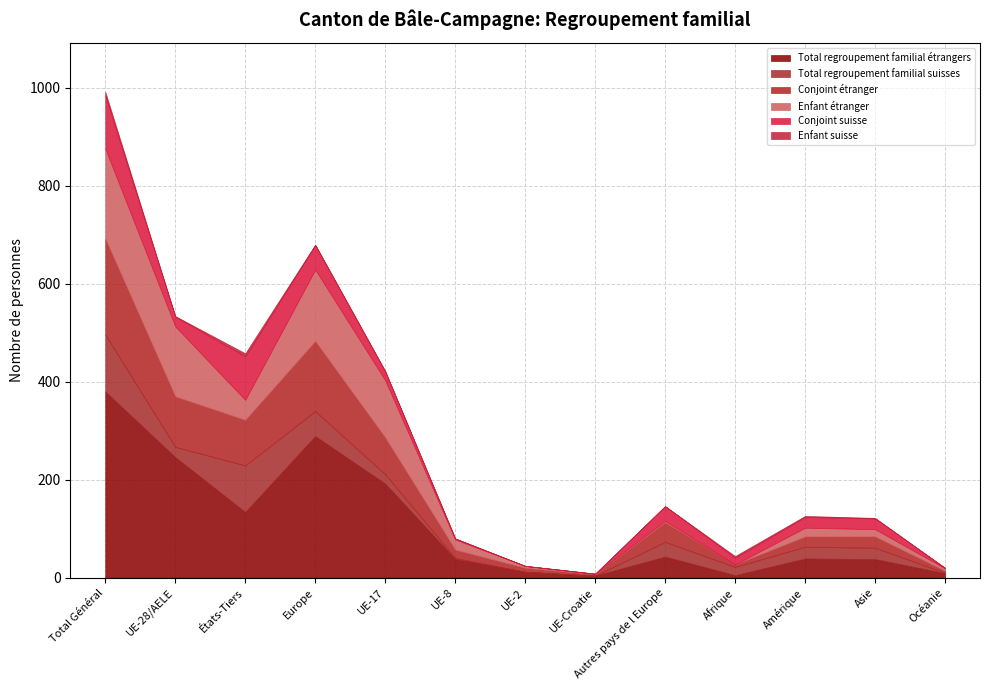

True or false: Total regroupement familial suisses and Total regroupement familial étrangers cross at least once.

True